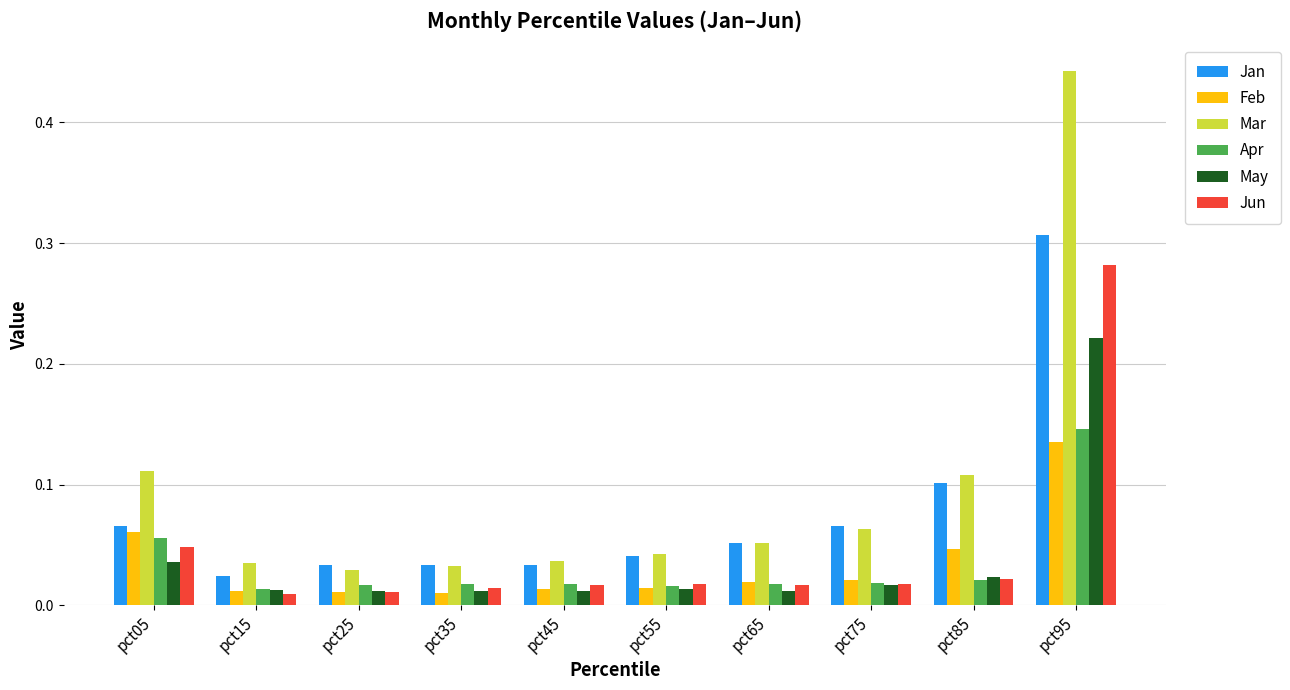

Is the value of May at pct55 greater than the value of Apr at pct05?

No